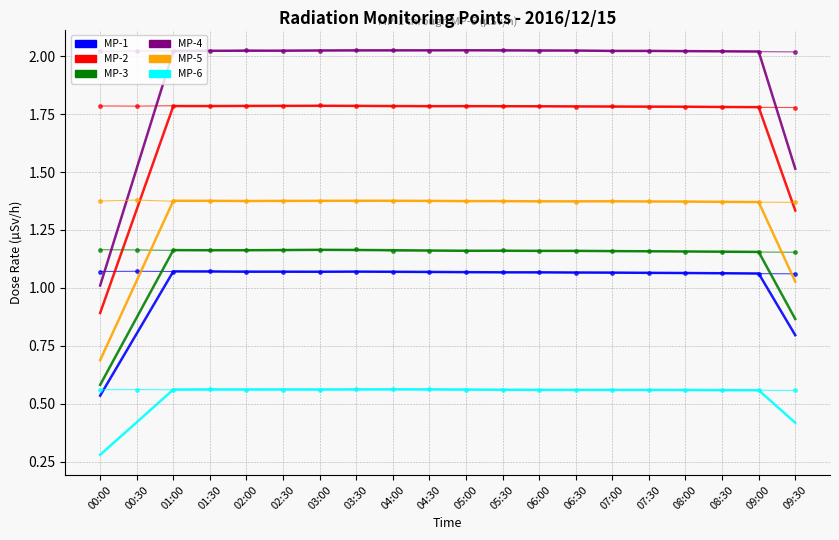

What is the total value across all series at 05:30?

15.9